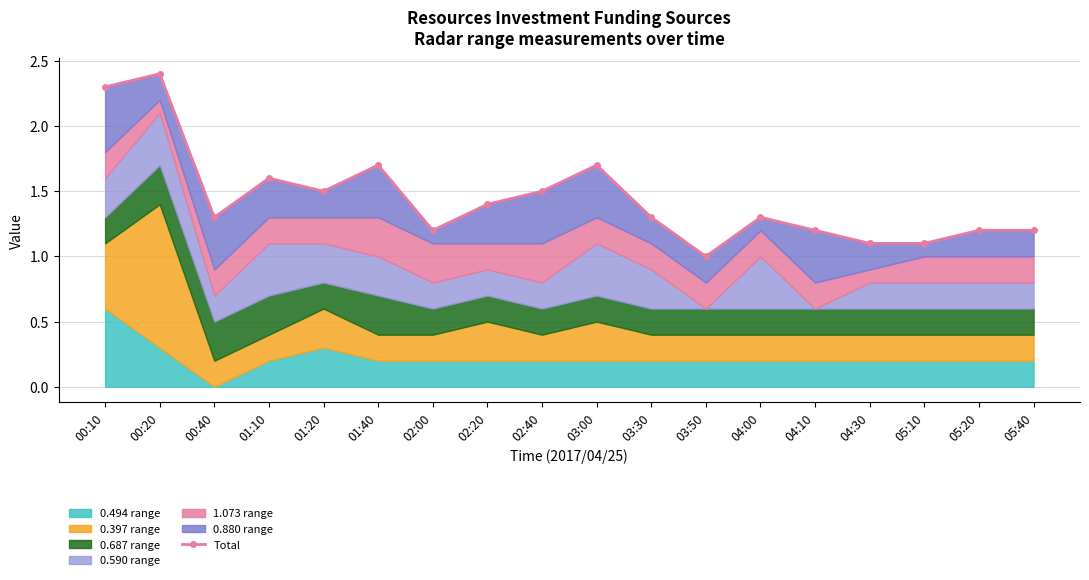

How many lines are shown in the chart?

1